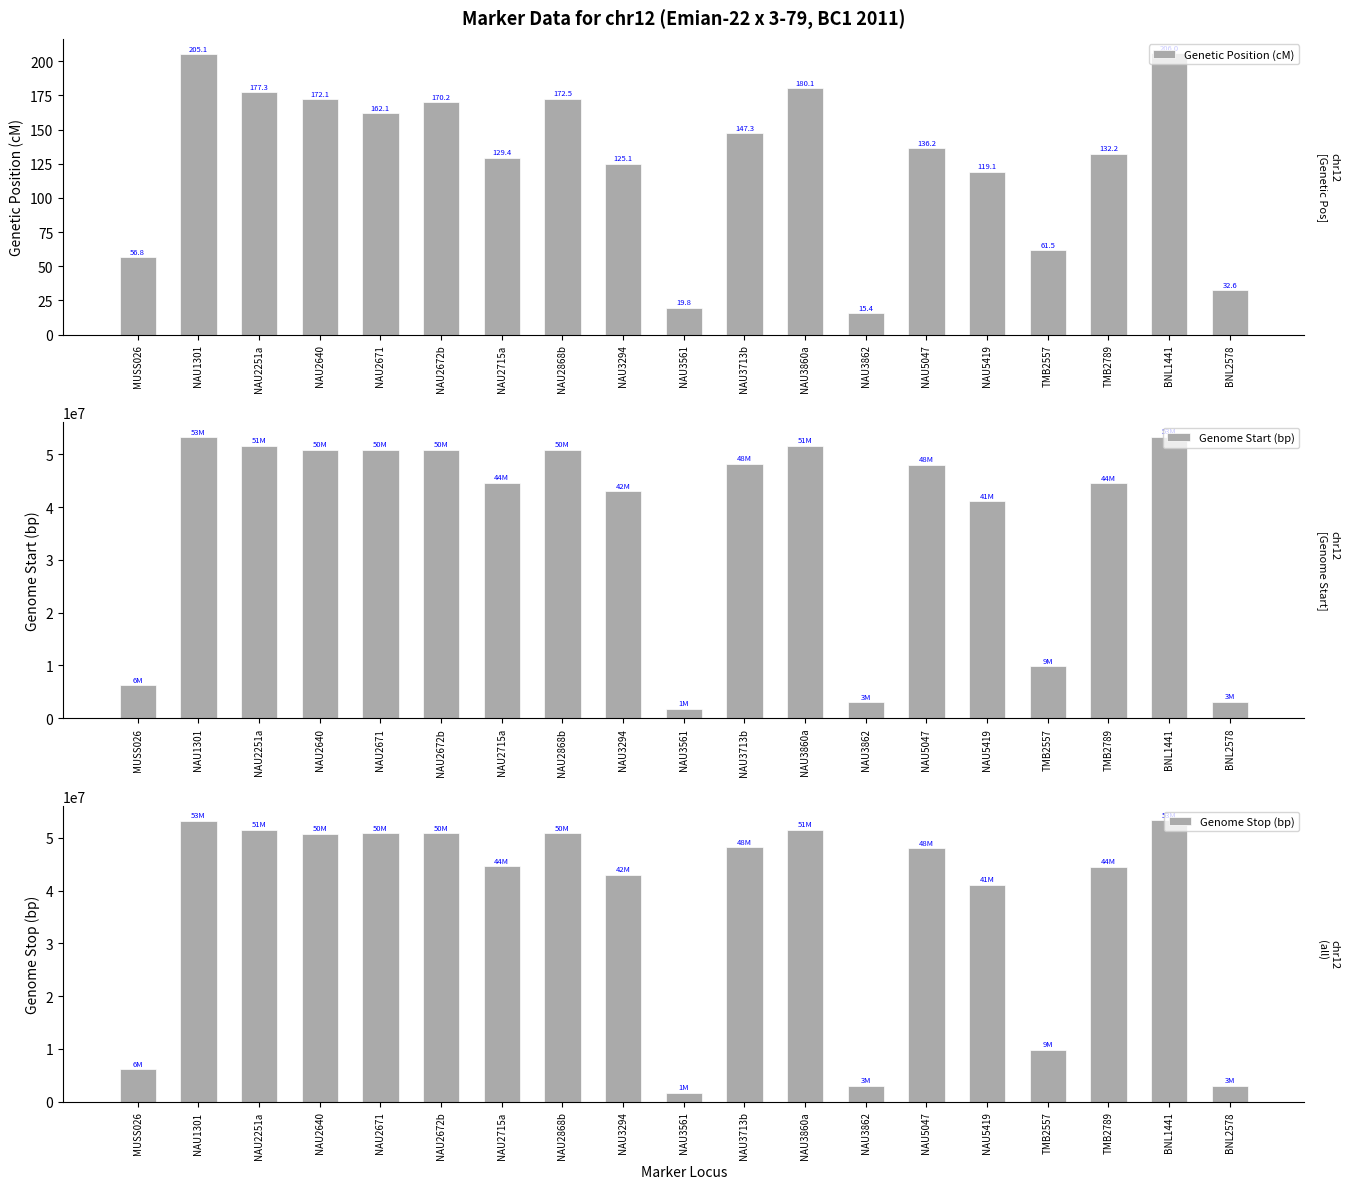

Where is Genetic Position (cM) nearest to the value 110?

NAU5419